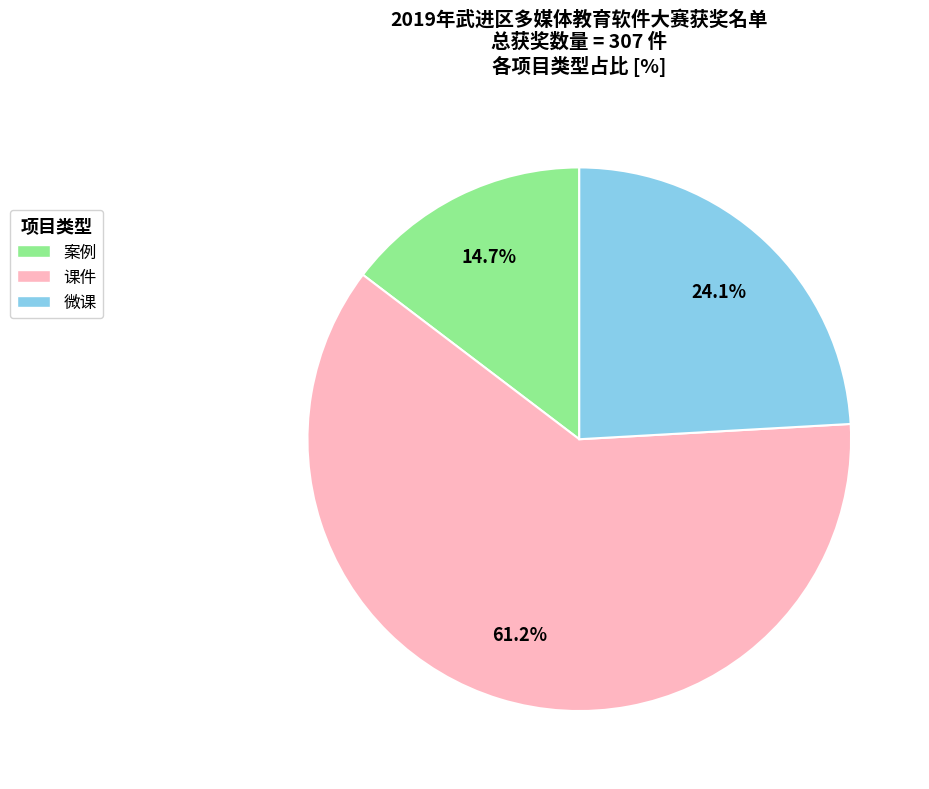

What percentage do 案例 and 微课 together represent?

38.8%